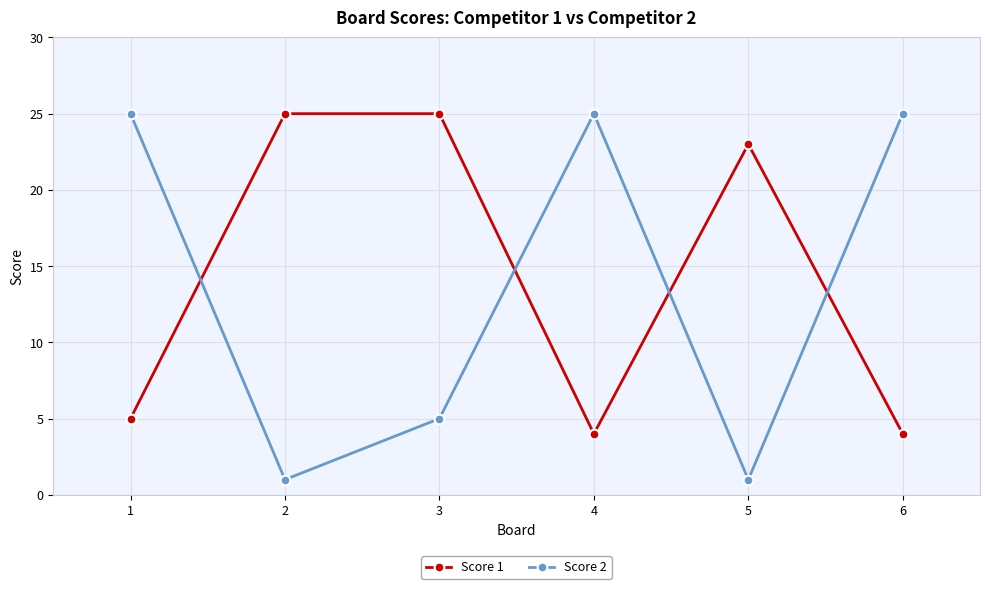

At 1, list the series in order from smallest to largest.

Score 1, Score 2